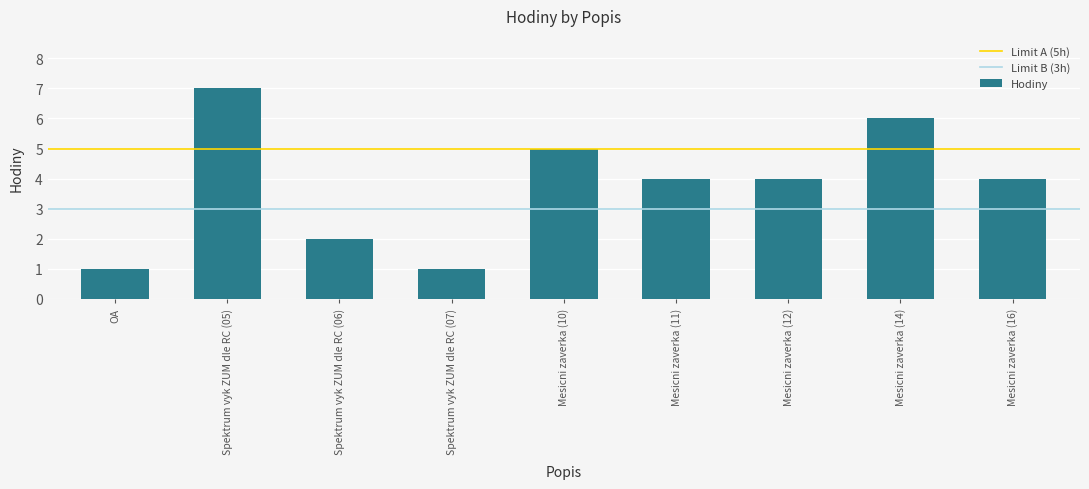

What is the difference between the maximum and minimum values?

6